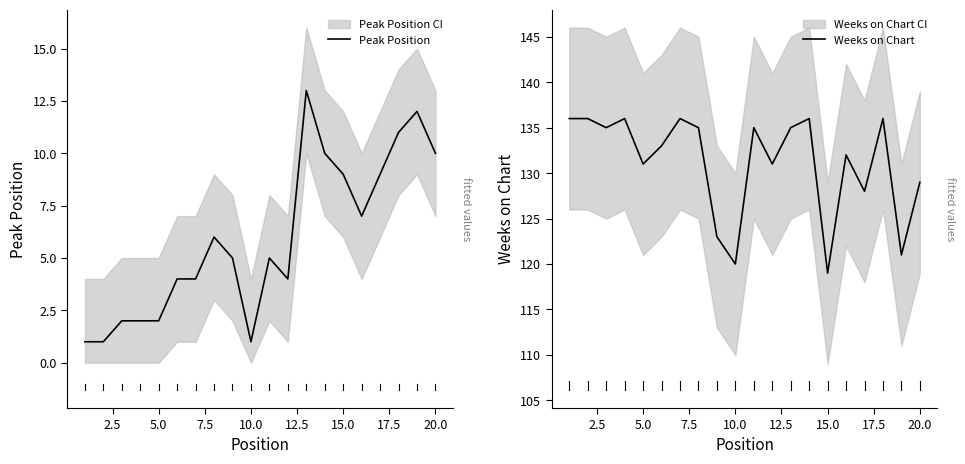

At which label does Weeks on Chart reach its minimum?

15.0